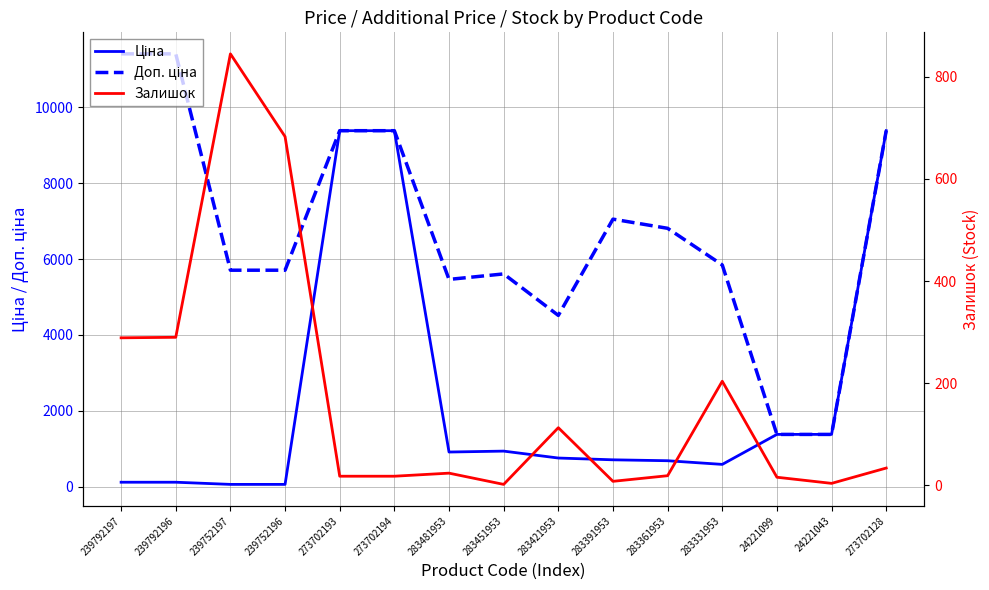

Which series has the largest total across all categories?

Доп. ціна